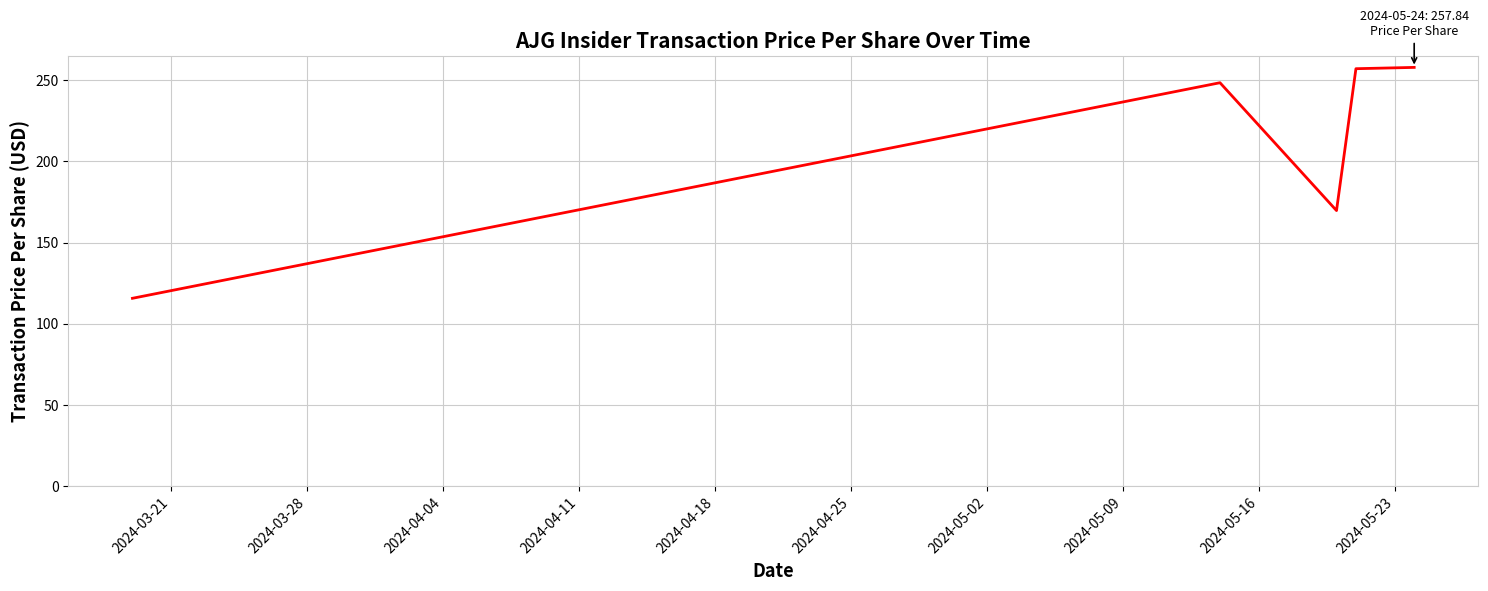

What is the difference between the second highest and minimum values?

141.3